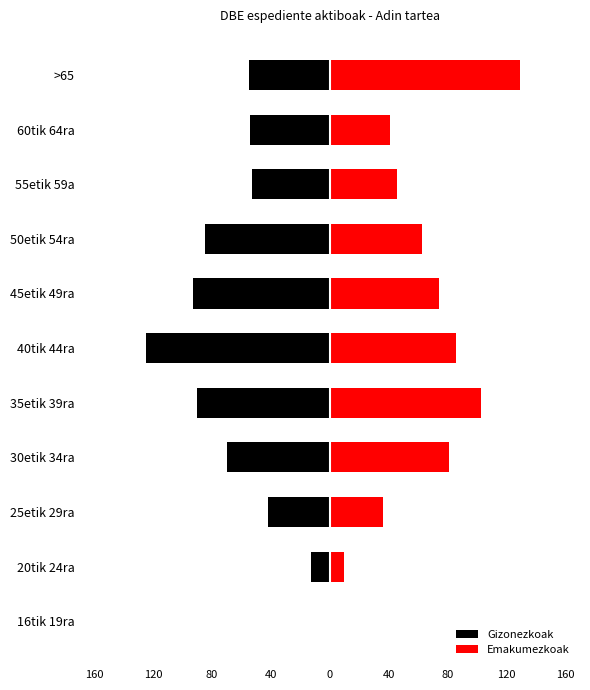

How many bars are there in total?

22